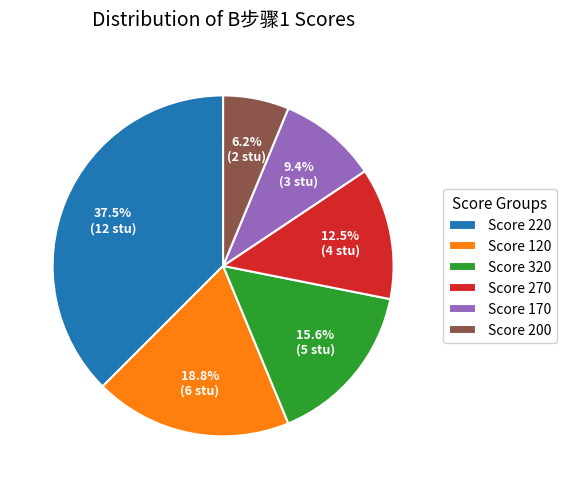

What percentage do Score 170 and Score 270 together represent?

21.9%